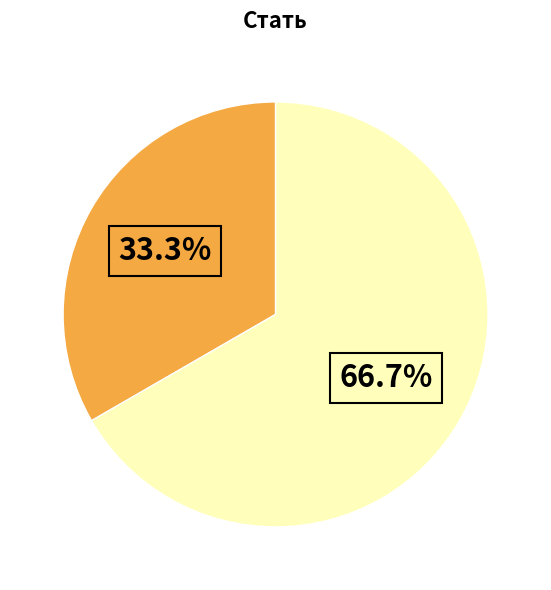

Is there a majority slice in this chart?

Yes